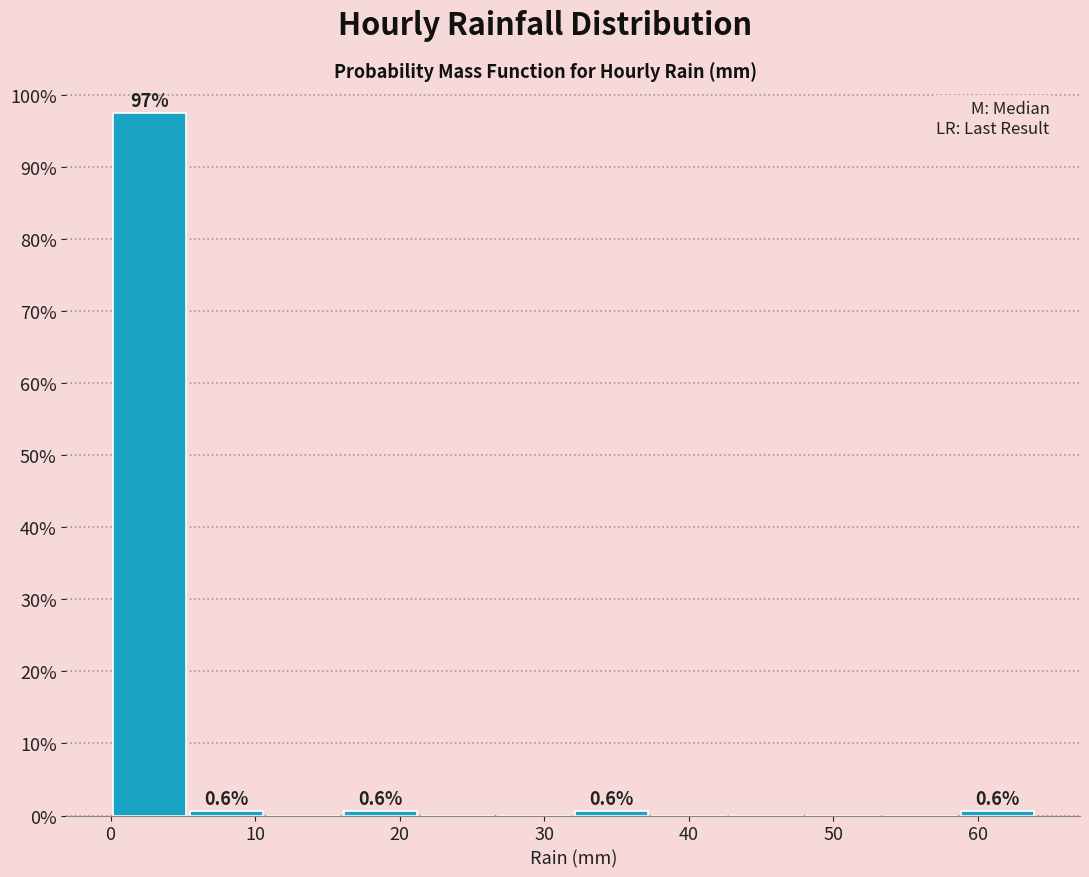

Which range on the x-axis has the tallest bar?

0 to 5